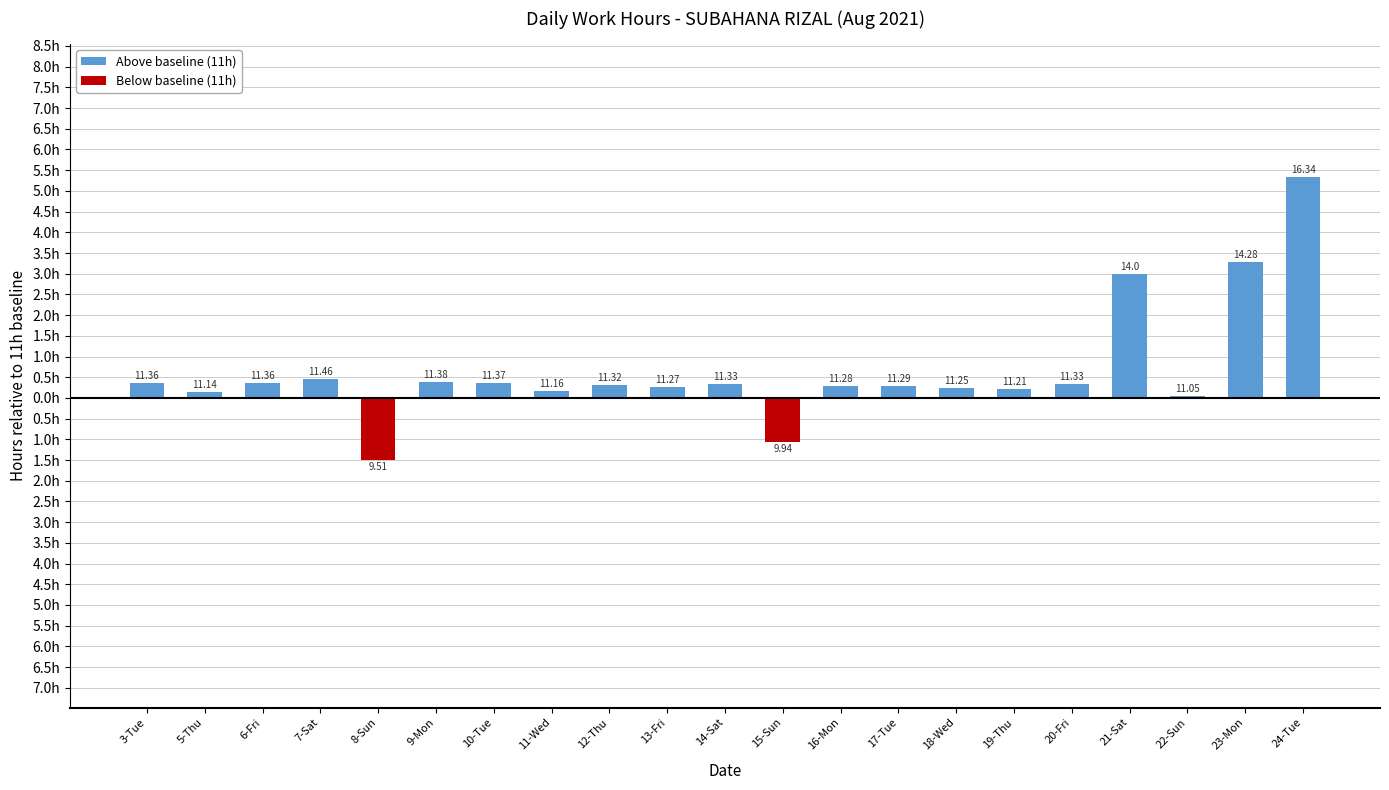

What is the label of the 20th bar from the left?

23-Mon